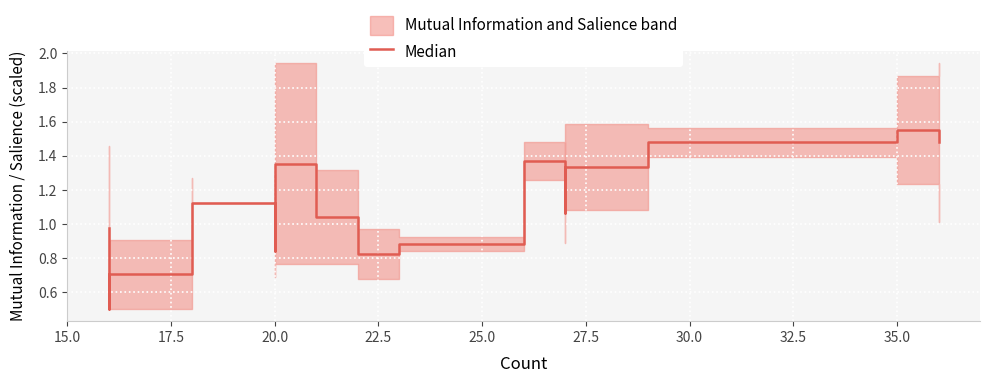

What is the minimum value shown in the chart?

0.5